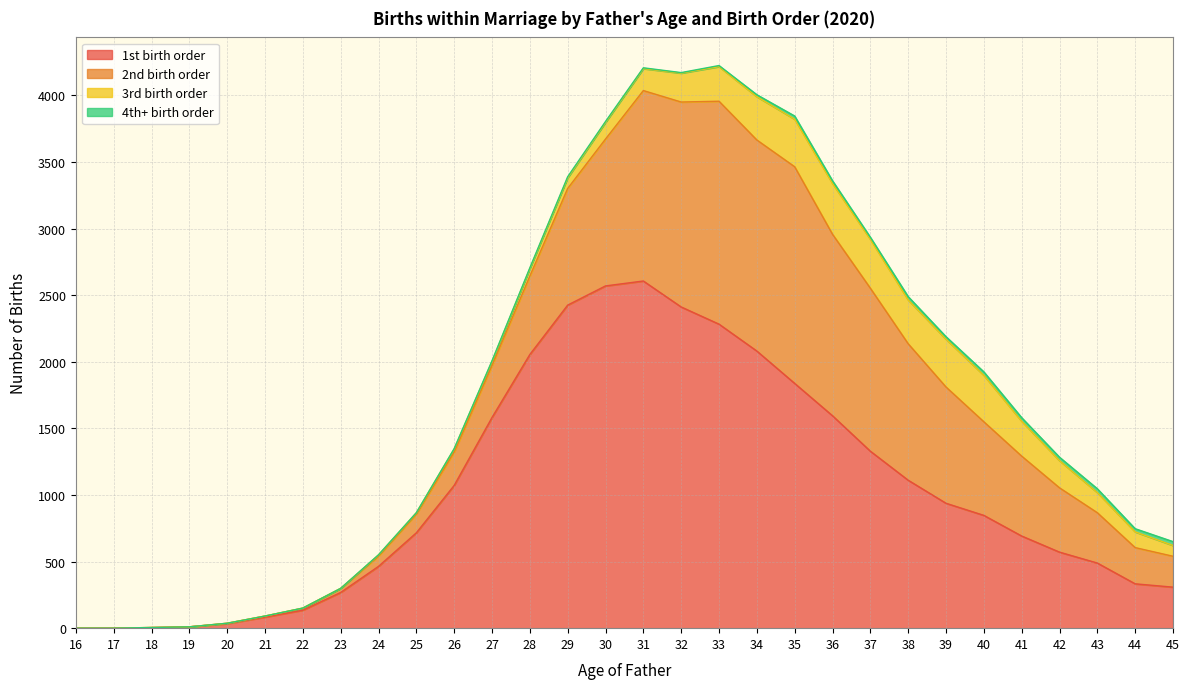

At how many categories does at least one series exceed 1203?

11